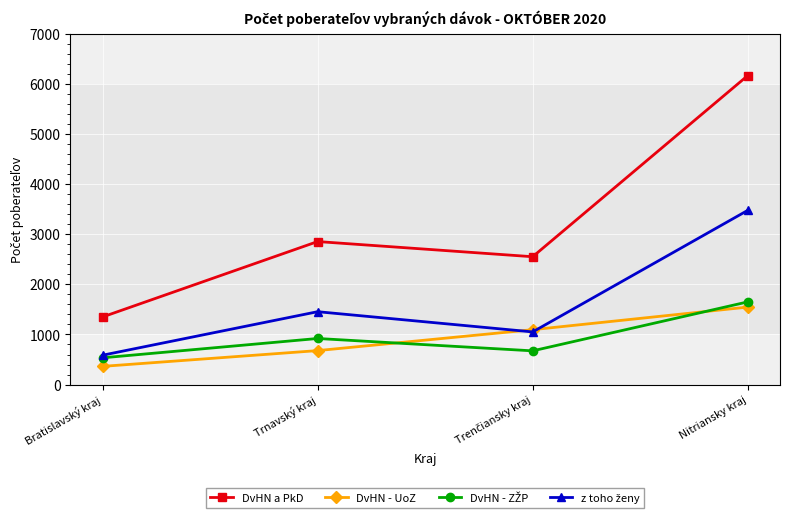

How many interior local peaks does the DvHN a PkD series have?

1